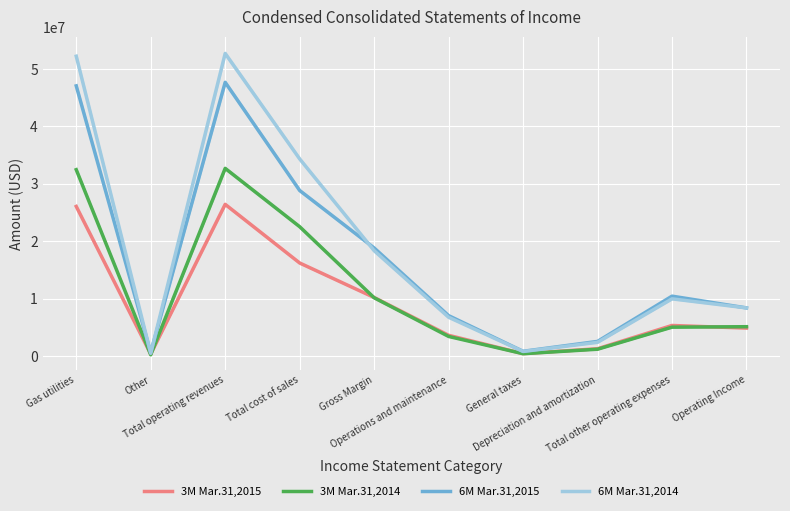

Which series has the widest spread of values?

6M Mar.31,2014